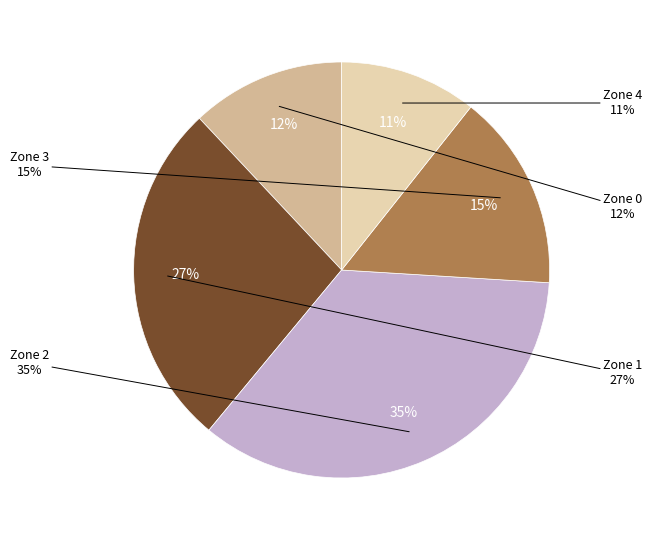

The Zone 1 slice represents 10% of the pie. True or false?

False